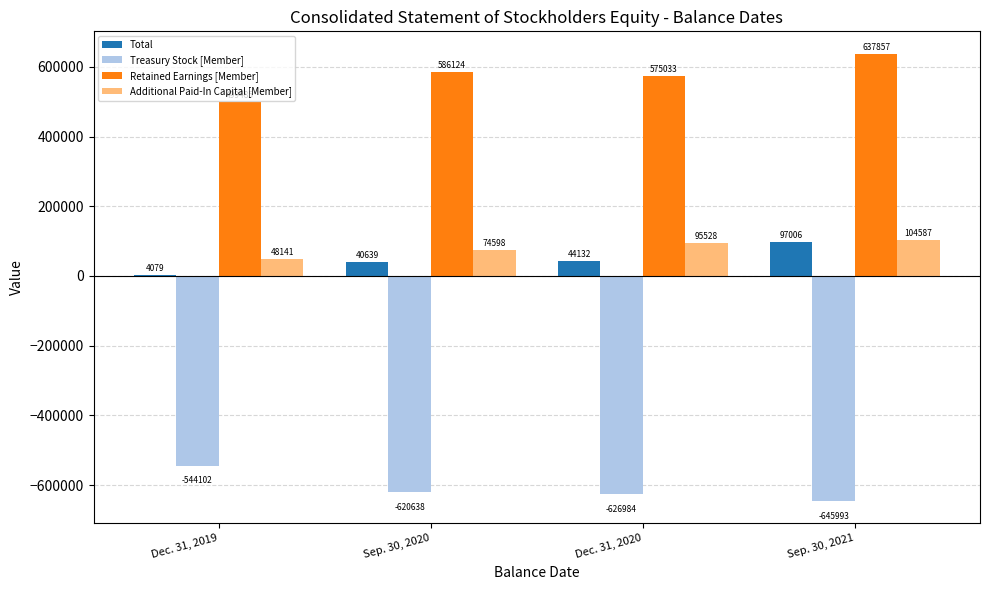

What is the approximate value of Total at Dec. 31, 2020, to the nearest 50?

44150